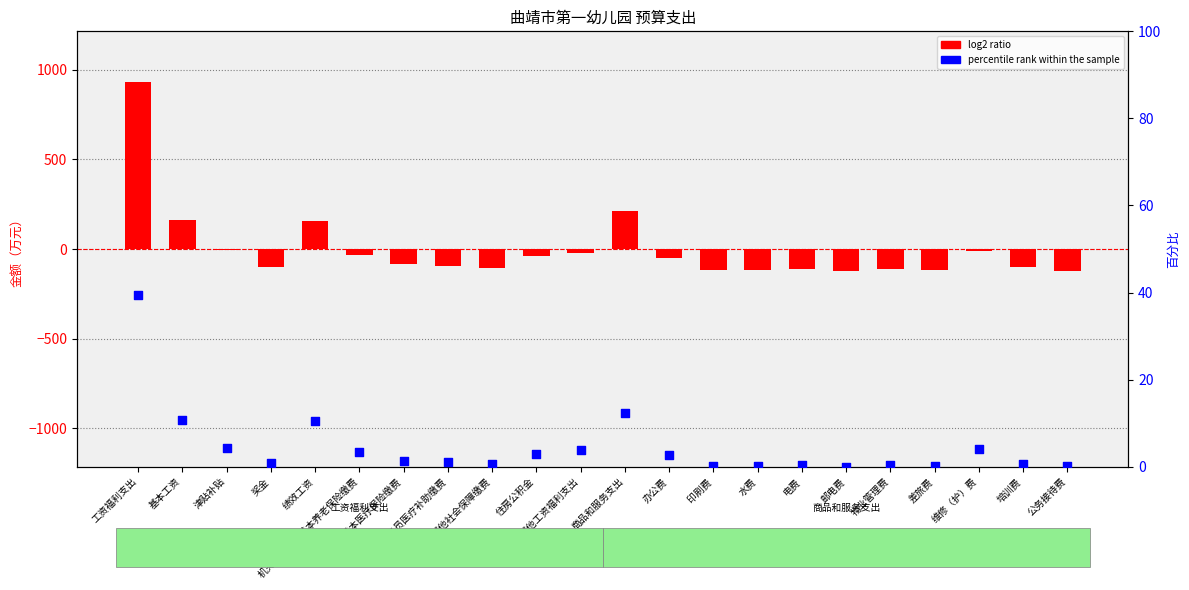

What are all the series names shown in the legend?

log2 ratio, percentile rank within the sample